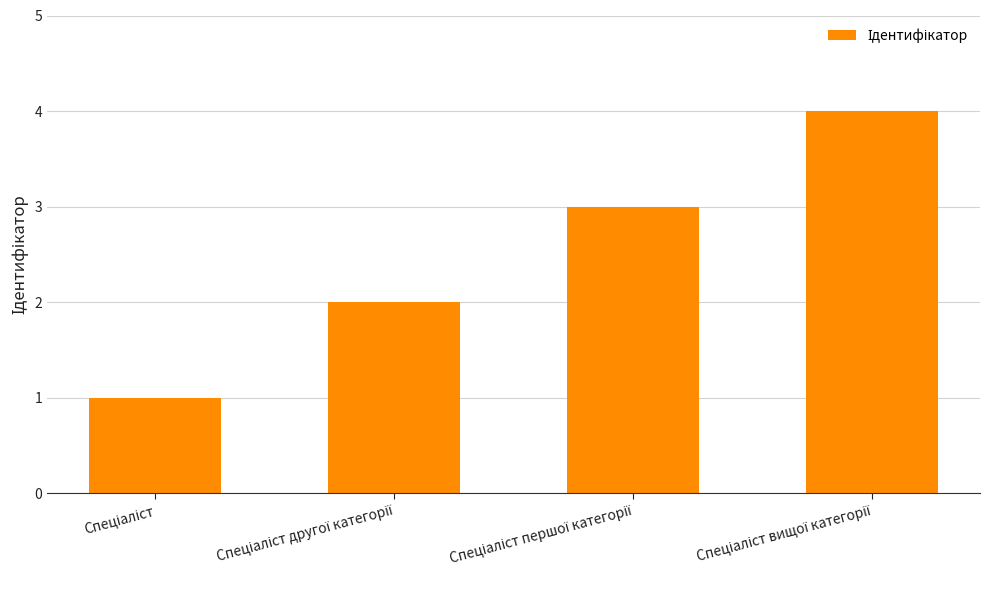

What is the difference between the maximum and minimum values?

3